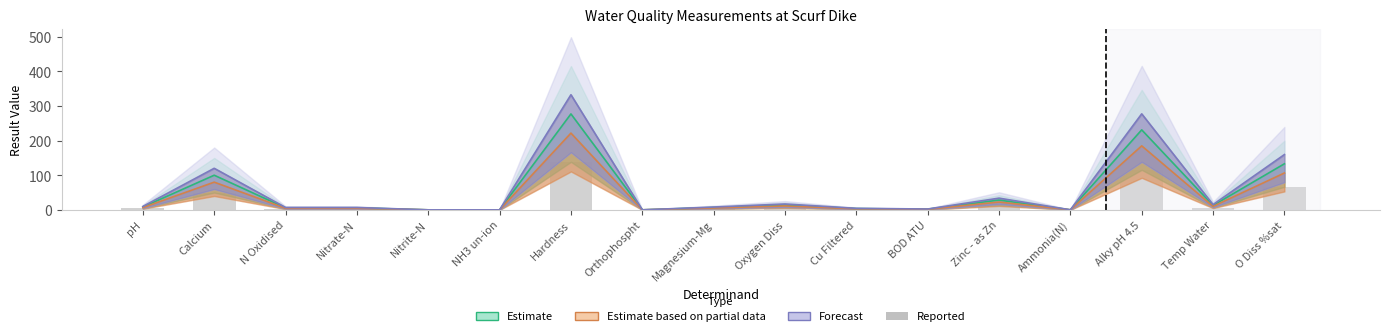

What is the difference between the highest and lowest values at Calcium?

70.0